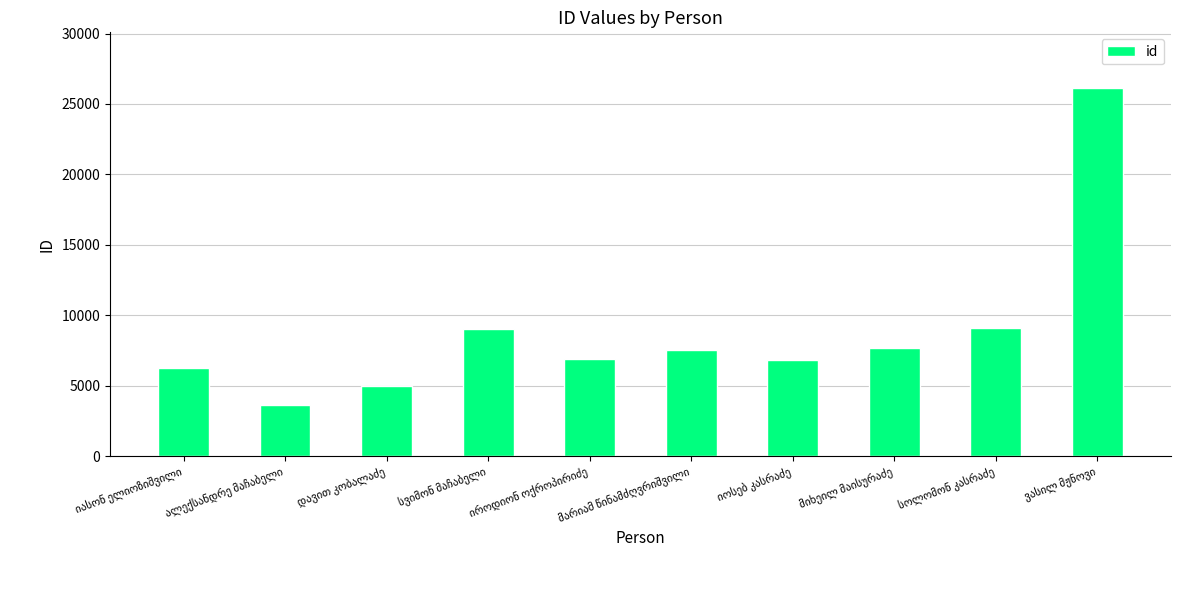

What is the minimum value shown in the chart?

3614